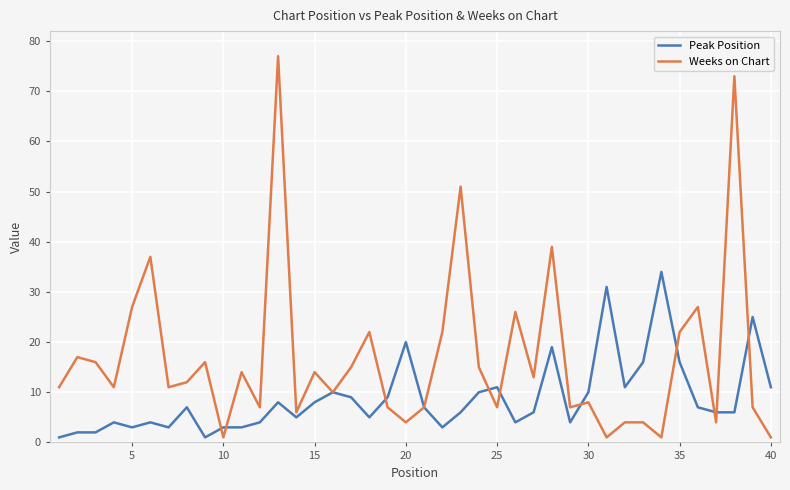

Which series has the widest spread of values?

Weeks on Chart